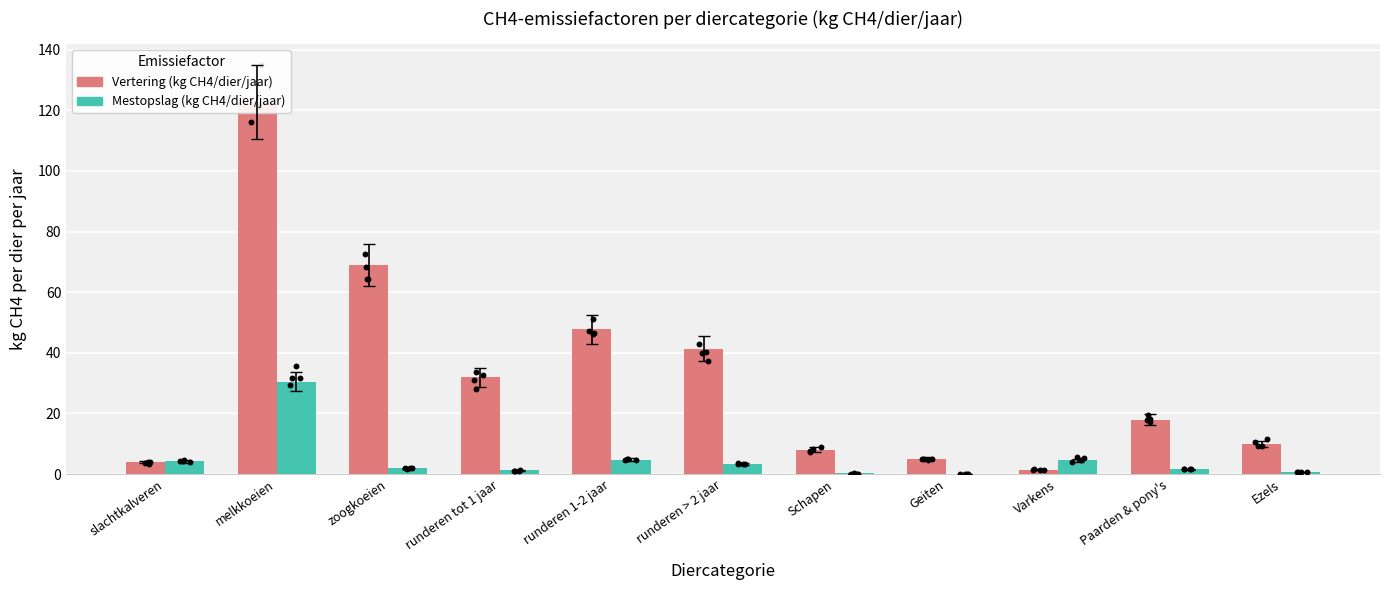

At which category is the sum across all series the highest?

melkkoeien